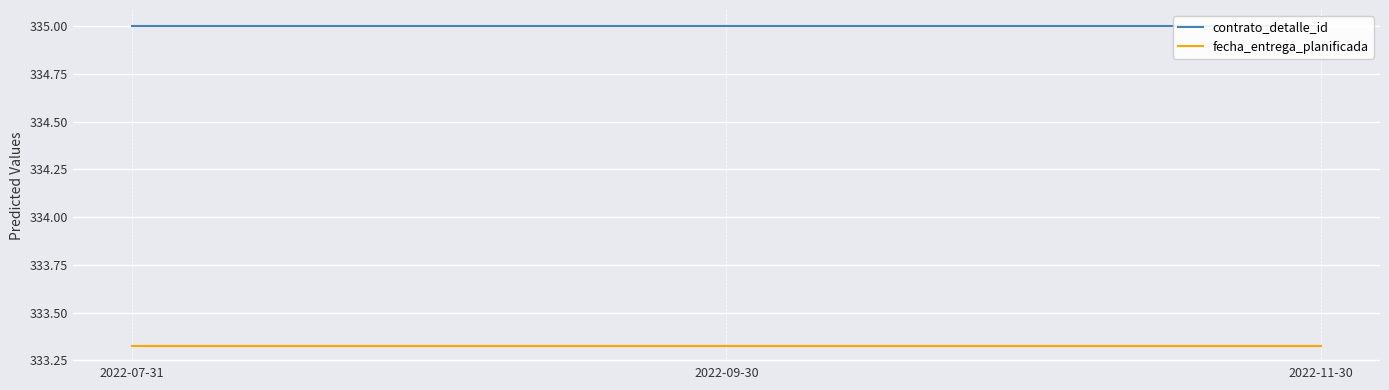

What is the difference between the highest and lowest values at 2022-09-30?

1.7